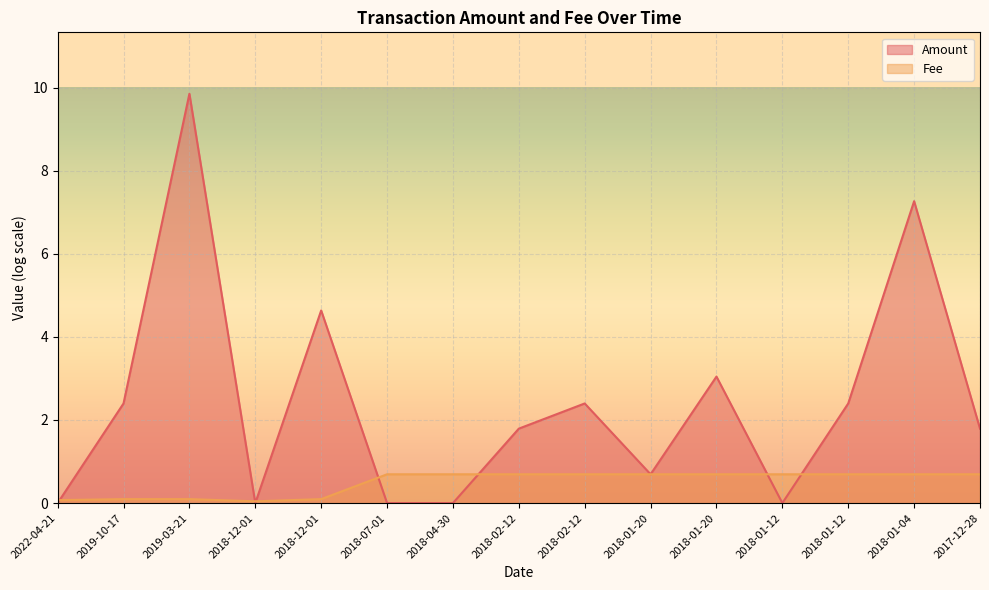

True or false: there are more than 0 points higher than both neighbors.

False